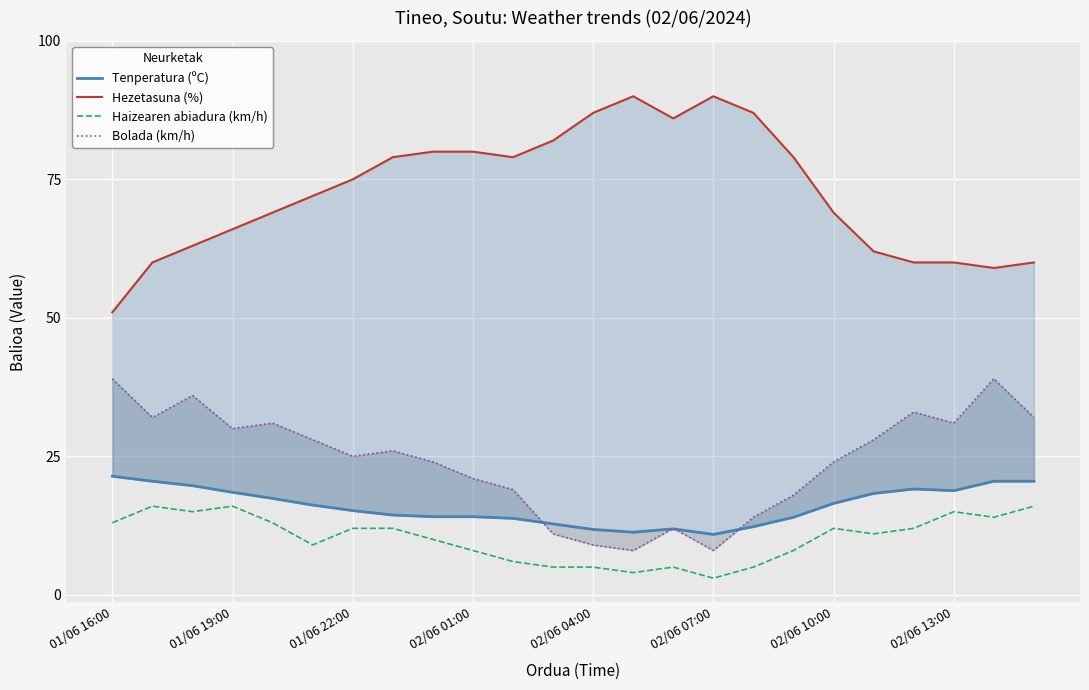

What are all the series names shown in the legend?

Tenperatura (ºC), Hezetasuna (%), Haizearen abiadura (km/h), Bolada (km/h)